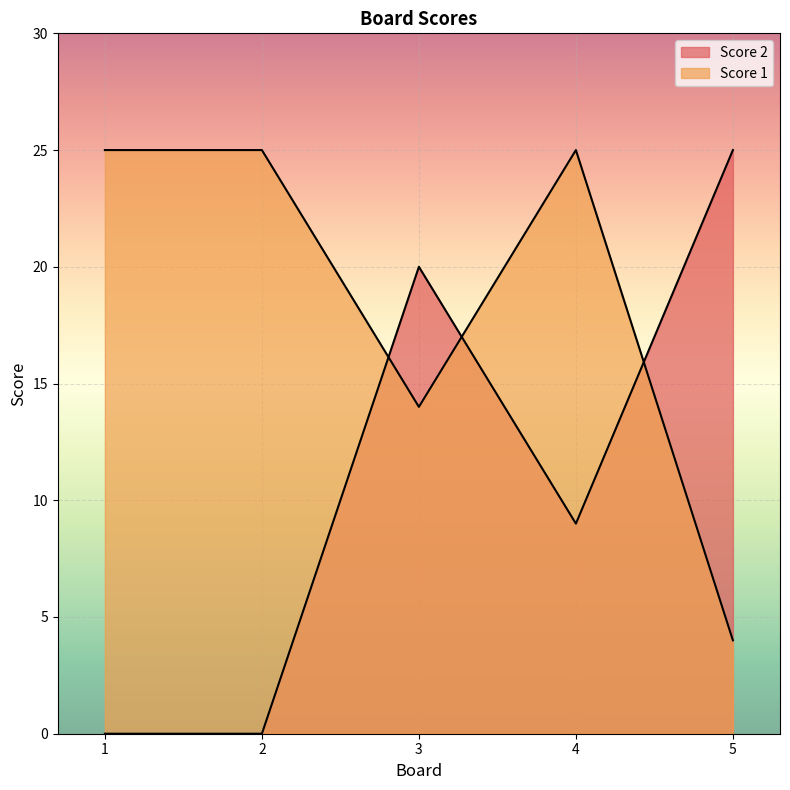

Rank the categories by Score 1 value from lowest to highest.

5, 3, 1, 2, 4